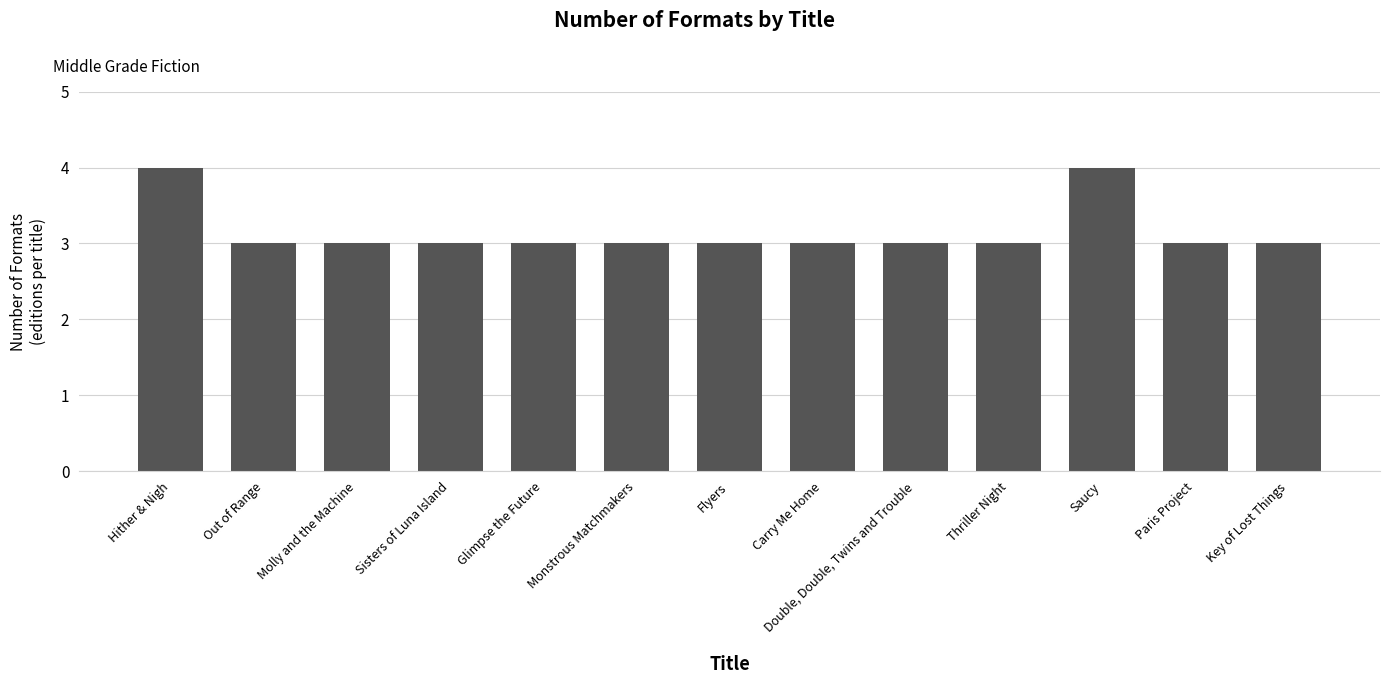

Does the chart contain stacked bars?

No